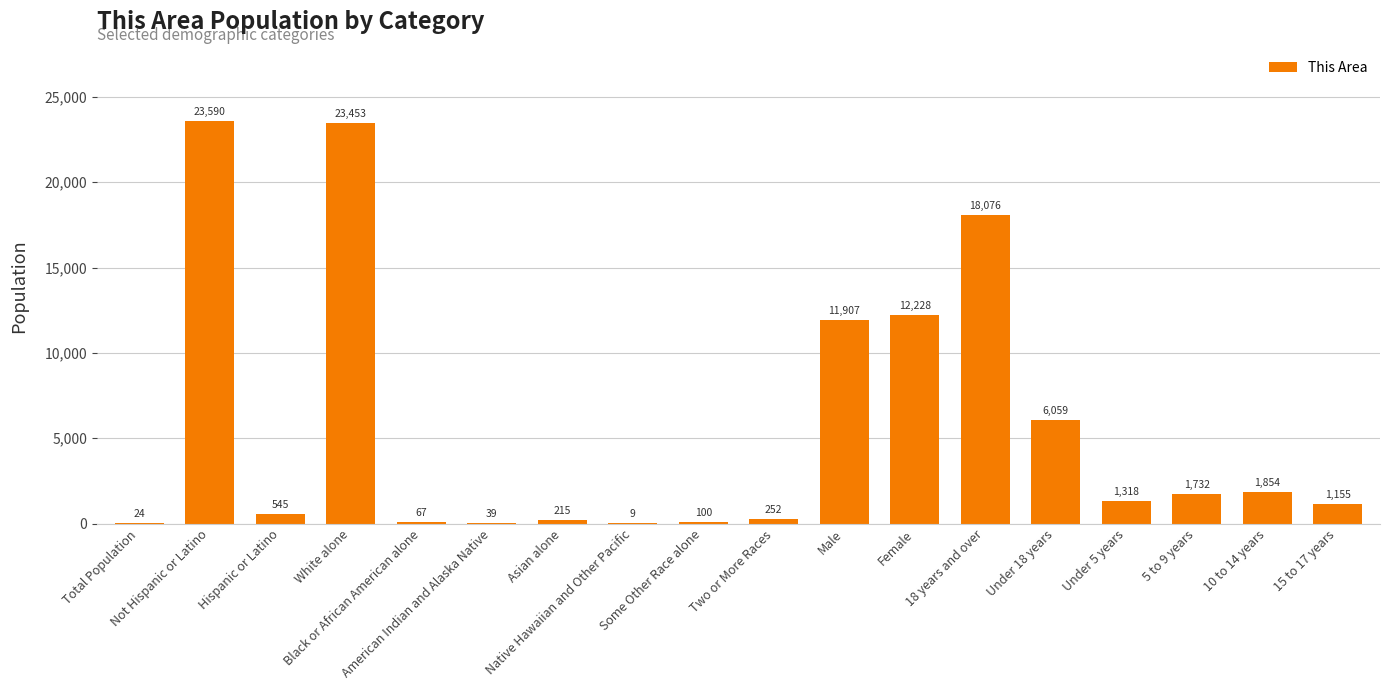

Count the number of data series in this chart.

1